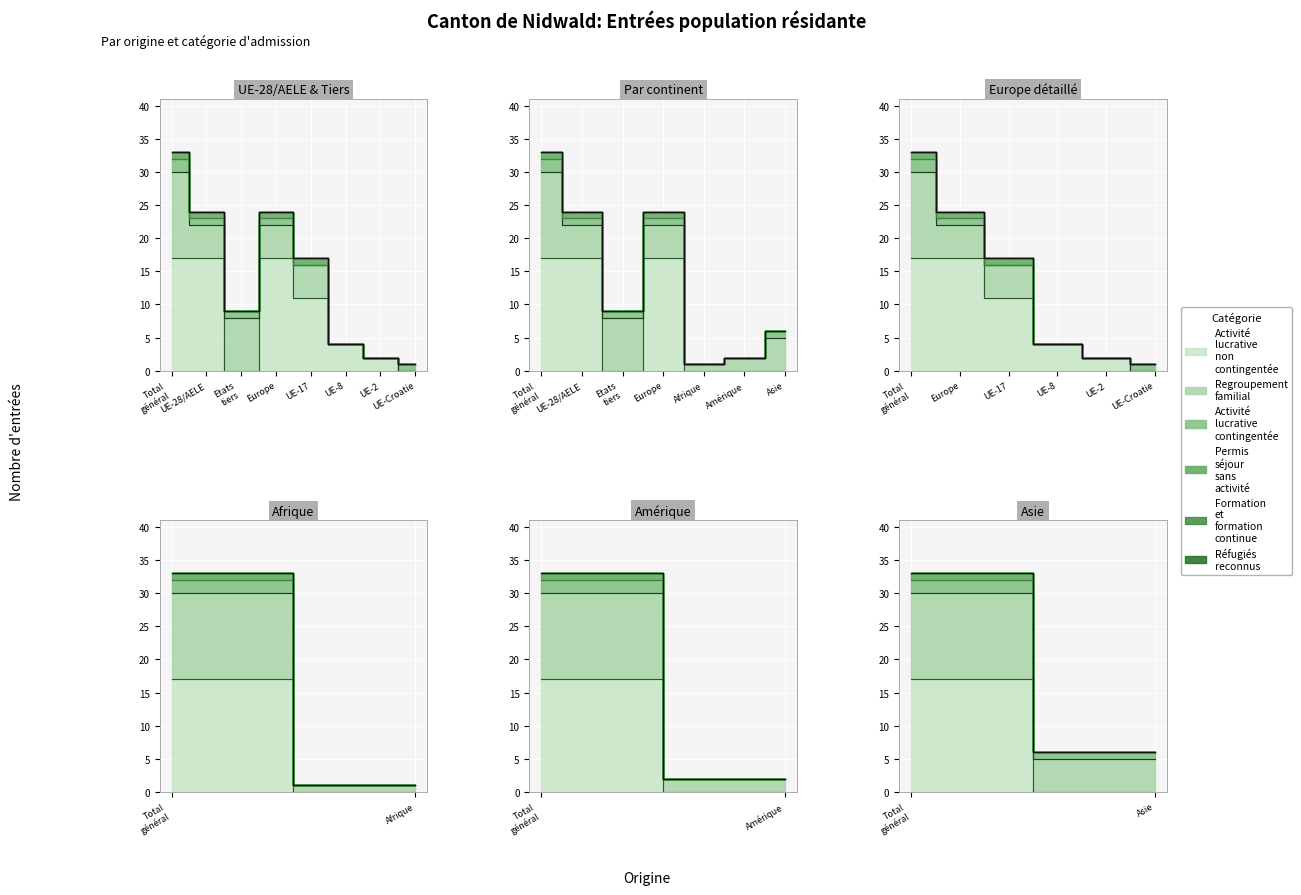

How many lines are shown in the chart?

6